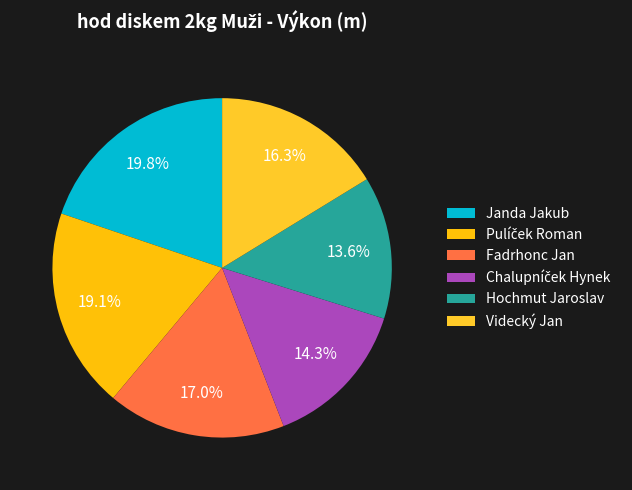

Approximately how many times larger is the value at Hochmut Jaroslav compared to Videcký Jan?

0.8